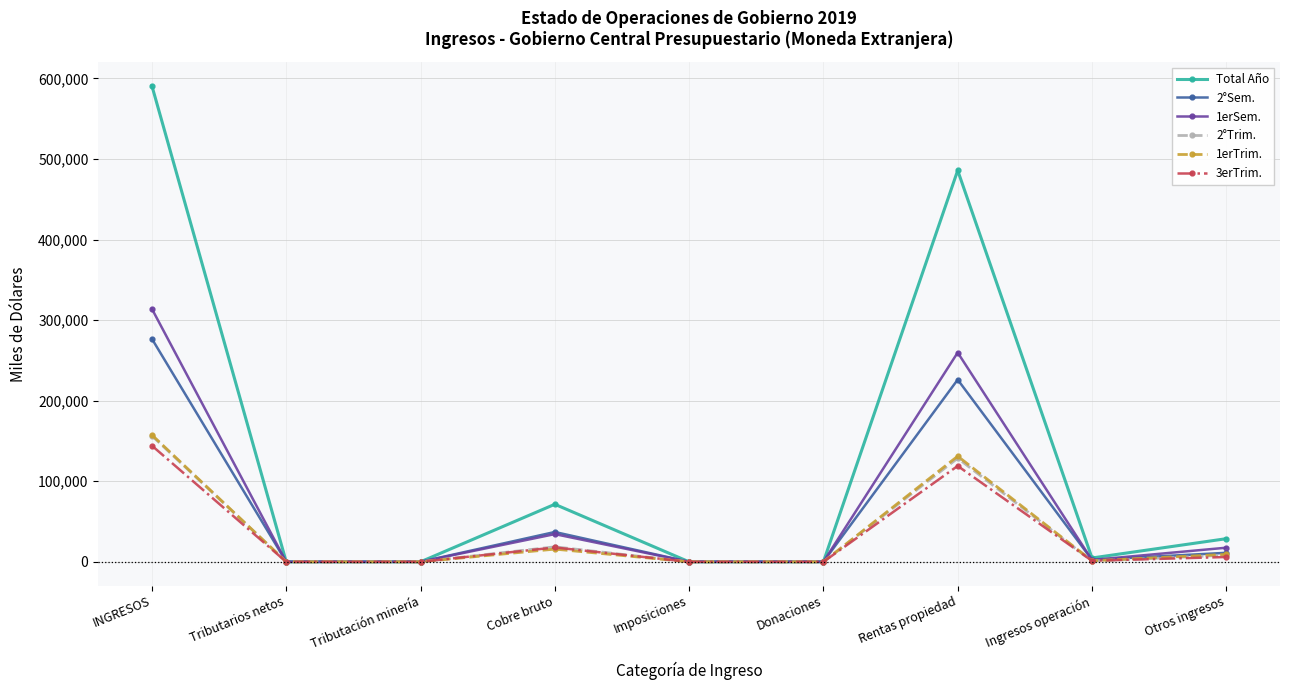

What is the maximum value shown in the chart?

590689